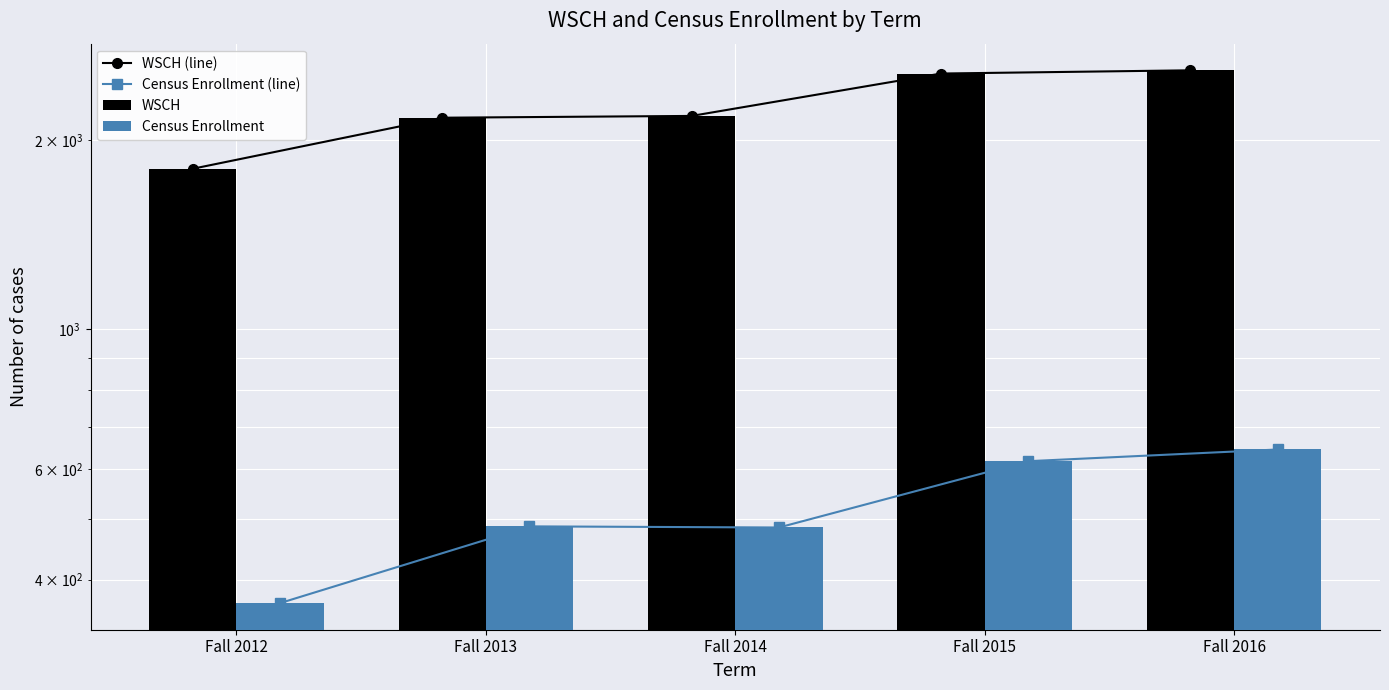

The value of Census Enrollment at Fall 2014 is 484.0. True or false?

True